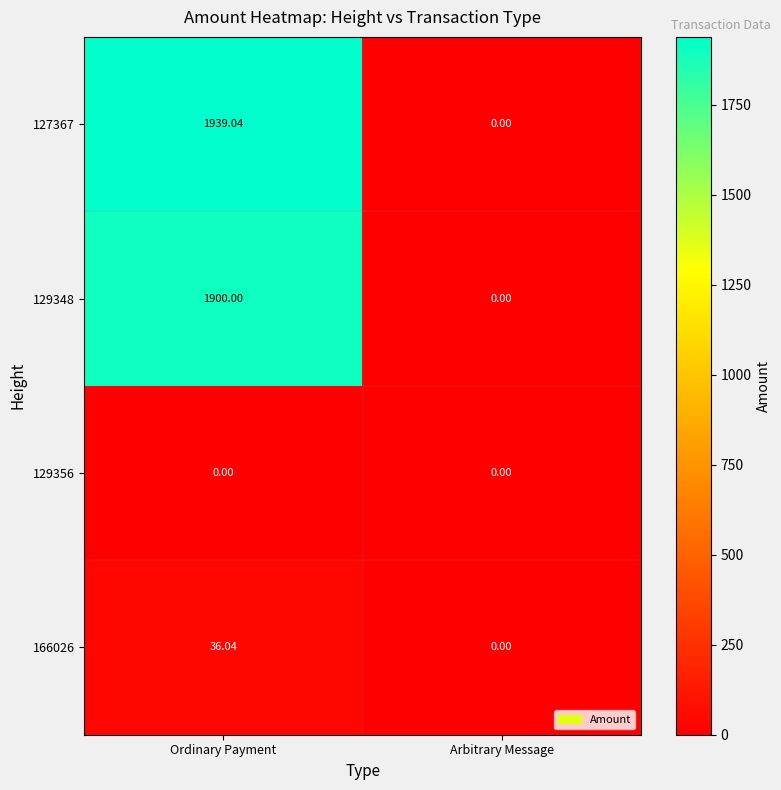

At which category is the sum across all series the highest?

Ordinary Payment